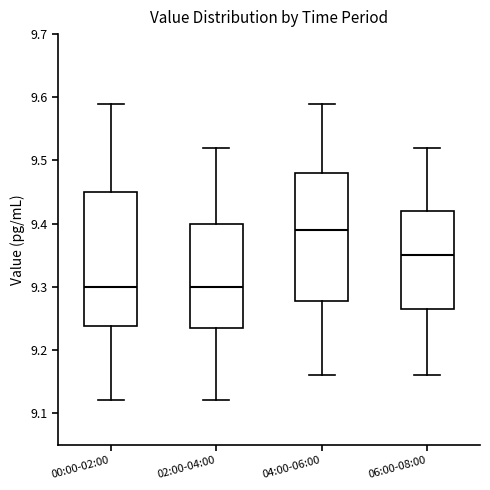

Where does the upper whisker of the box for 04:00-06:00 end on the y-axis? The values are not printed on the chart, so give them approximately, as read against the axis.

9.59